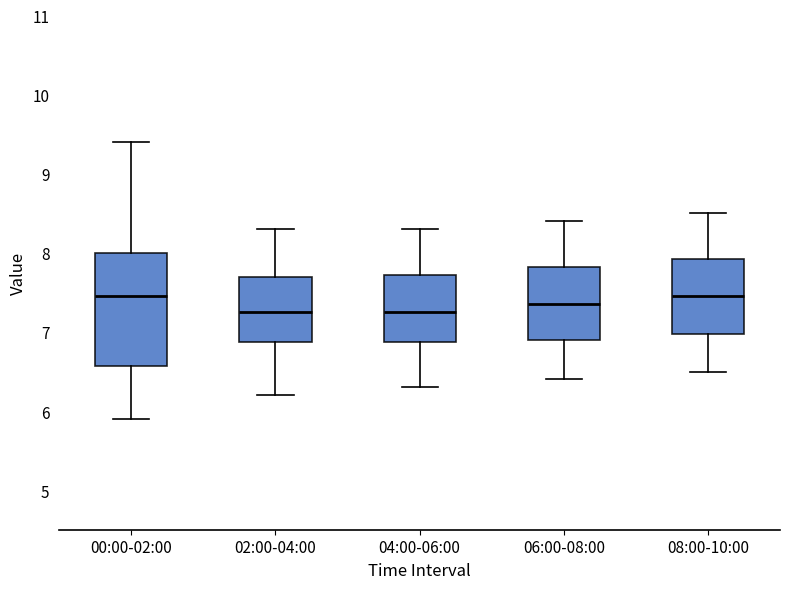

Reading left to right, transcribe this box plot: for each box, give where its median line is, the range the box spans, and where its two whiskers end, as read against the y-axis. The values are not printed on the chart, so give them approximately, as read against the axis.

00:00-02:00: median 7.5, box 6.6 to 8.0, whiskers 5.9 to 9.4
02:00-04:00: median 7.3, box 6.9 to 7.7, whiskers 6.2 to 8.3
04:00-06:00: median 7.3, box 6.9 to 7.7, whiskers 6.3 to 8.3
06:00-08:00: median 7.4, box 6.9 to 7.8, whiskers 6.4 to 8.4
08:00-10:00: median 7.5, box 7.0 to 7.9, whiskers 6.5 to 8.5